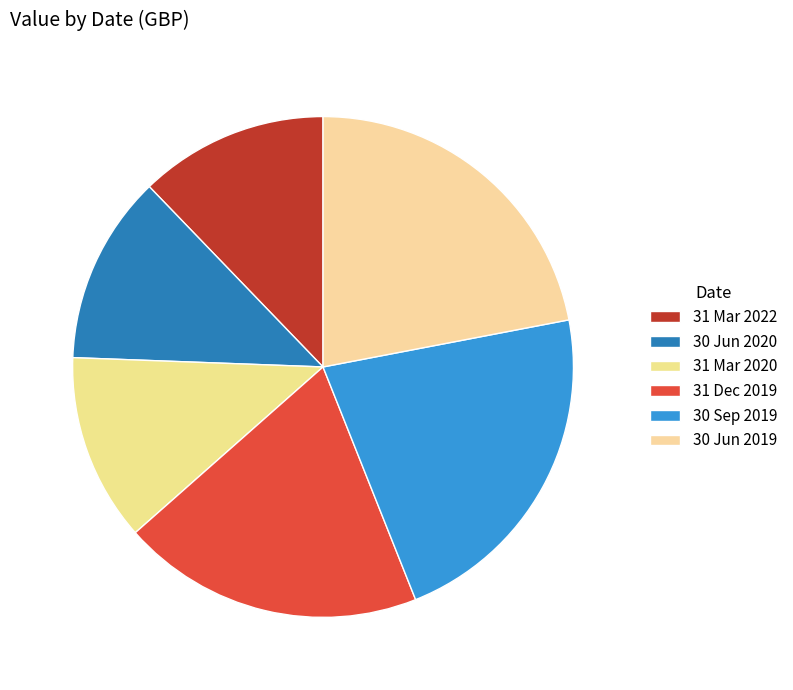

Is it true that 31 Dec 2019 is 20% of the pie?

True